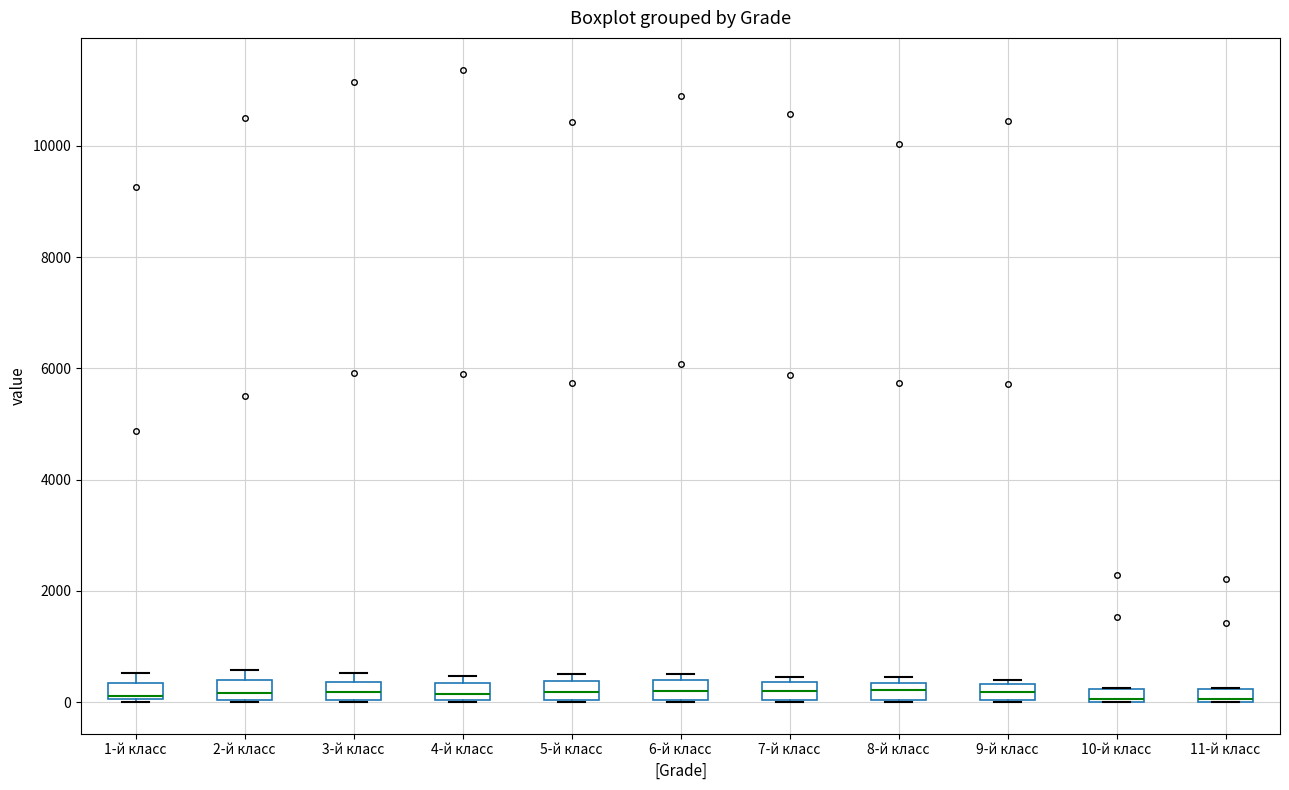

Where is the upper edge of the box for 10-й класс on the y-axis? The values are not printed on the chart, so give them approximately, as read against the axis.

200